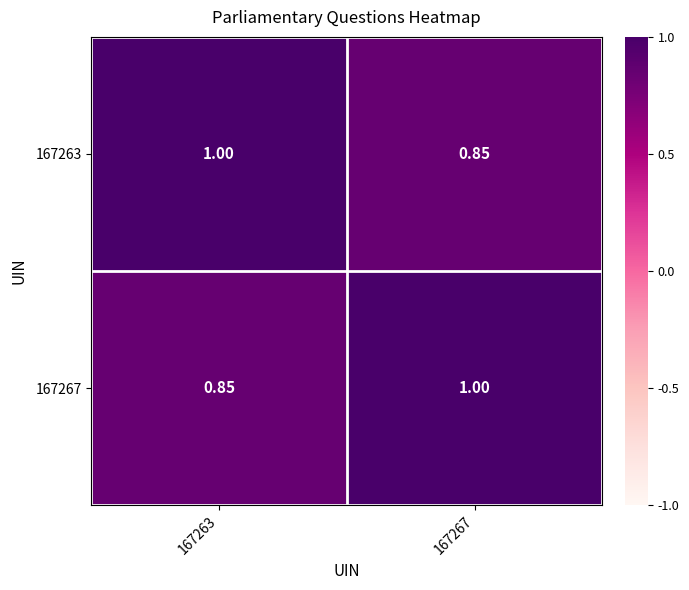

Is the value of 167263 at 167263 greater than the value of 167267 at 167263?

Yes